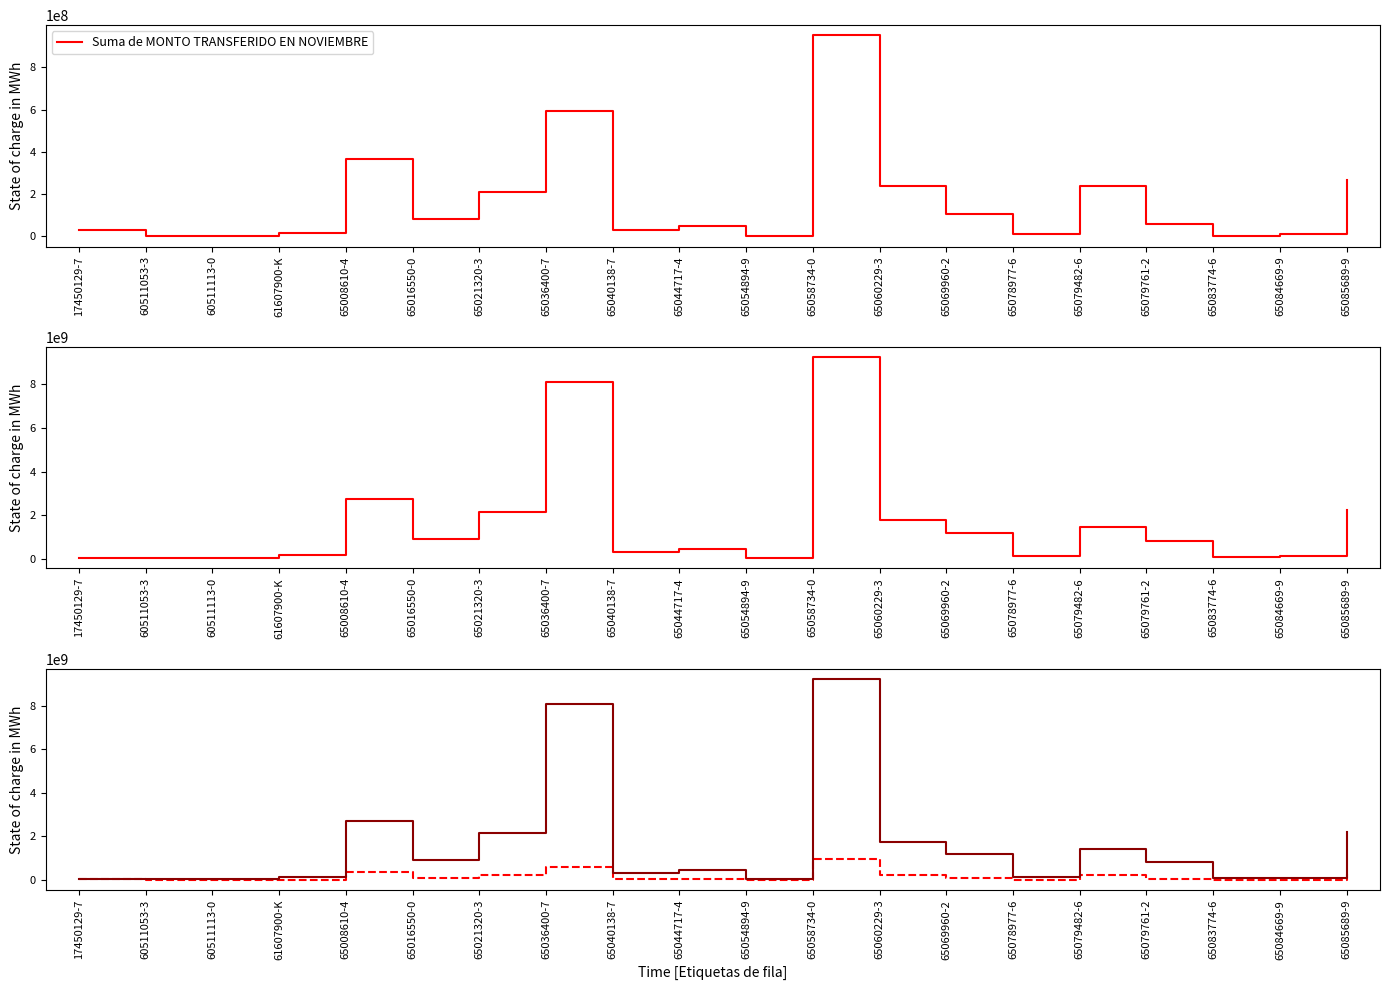

True or false: Suma de MONTO ACUMULADO AÑO 2024 and Suma de MONTO TRANSFERIDO EN NOVIEMBRE cross at least once.

False